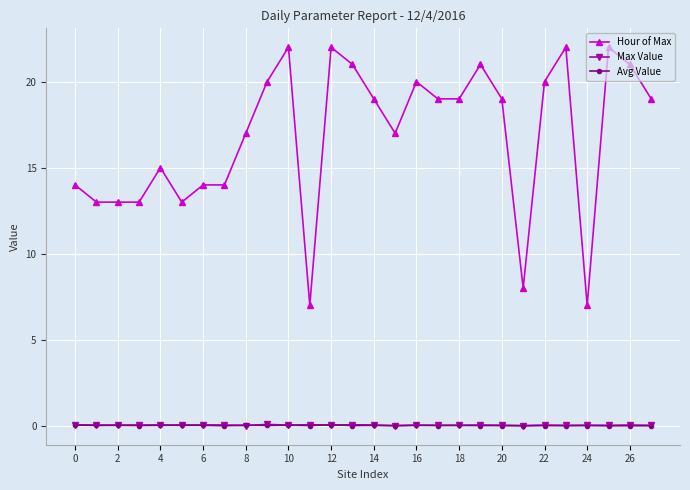

True or false: Avg Value has more than 2 interior local peaks.

True